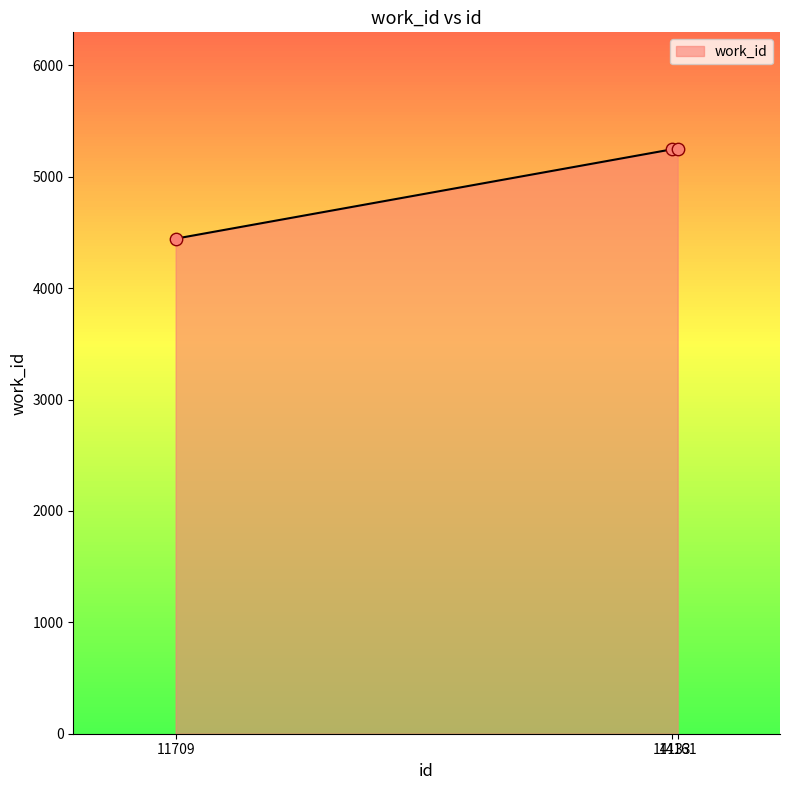

Approximately how many times larger is the value at 11709 compared to 14161?

0.8